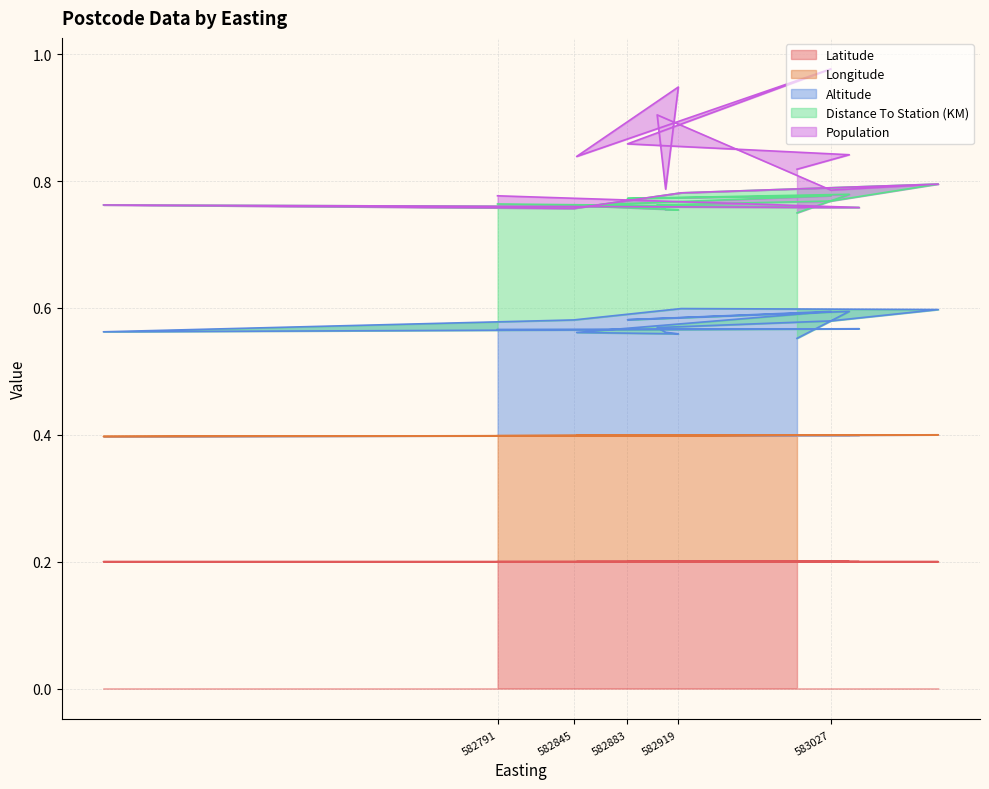

What is the label of the 6th point from the left?

583103